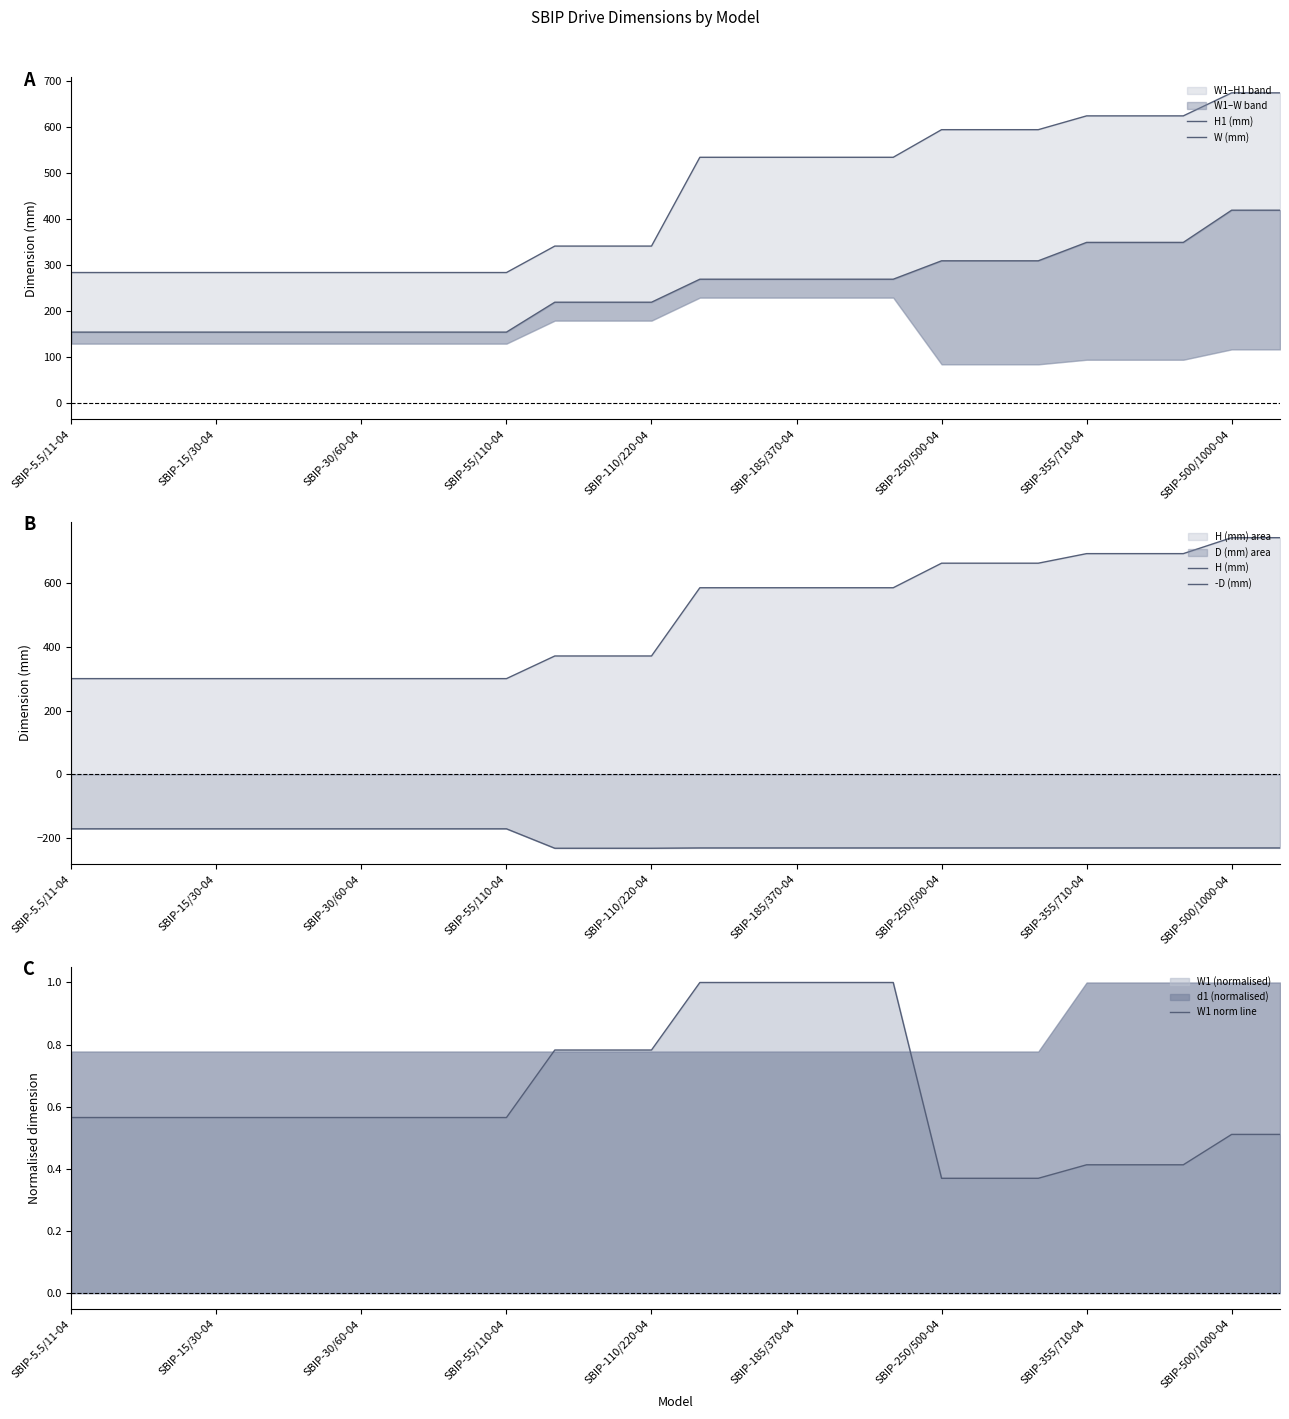

True or false: W1 norm line has more than 2 interior local peaks.

False